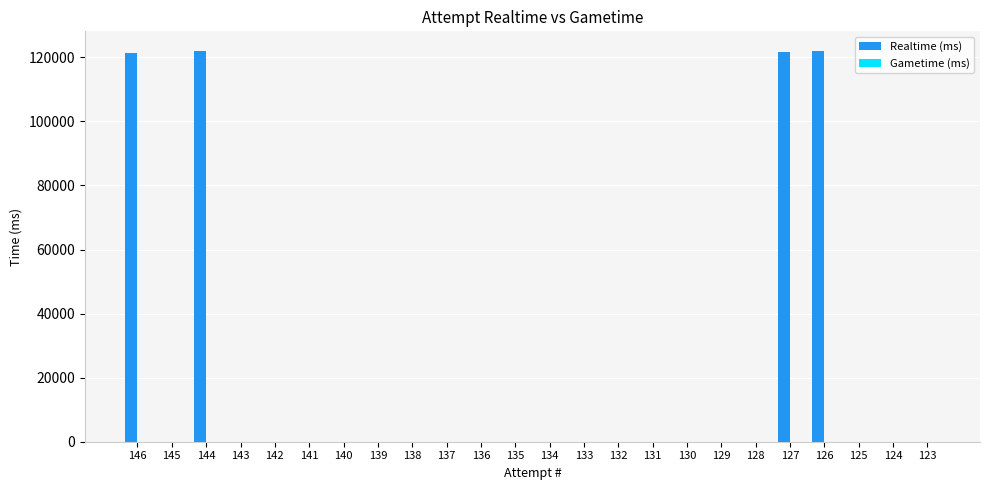

How many distinct data groups are displayed?

1